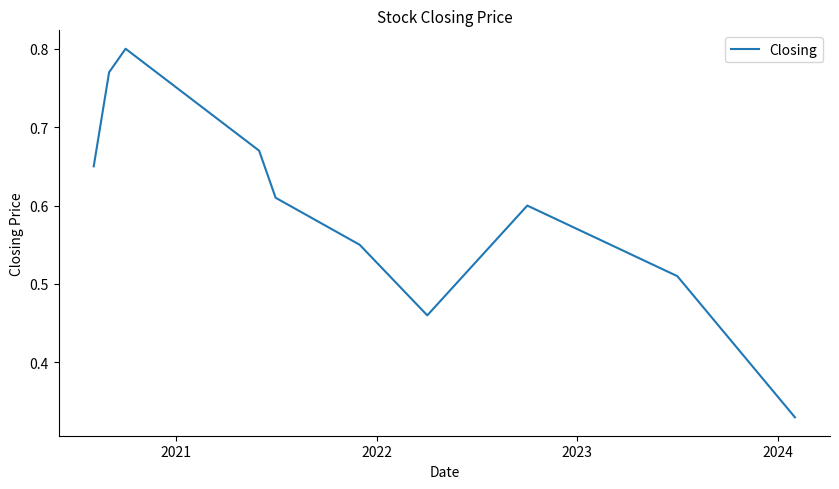

What is the difference between the second highest and minimum values?

0.4